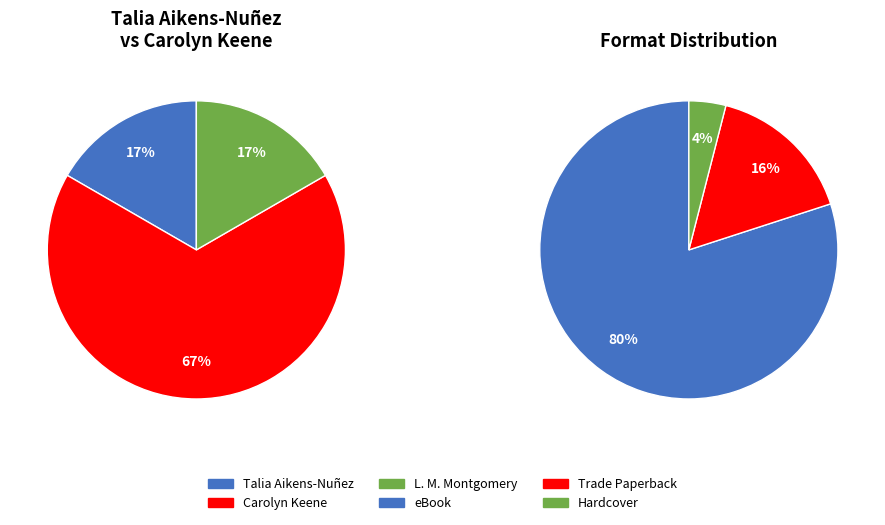

To the nearest percent, what is the combined percentage of L. M. Montgomery and Talia Aikens-Nuñez?

33%